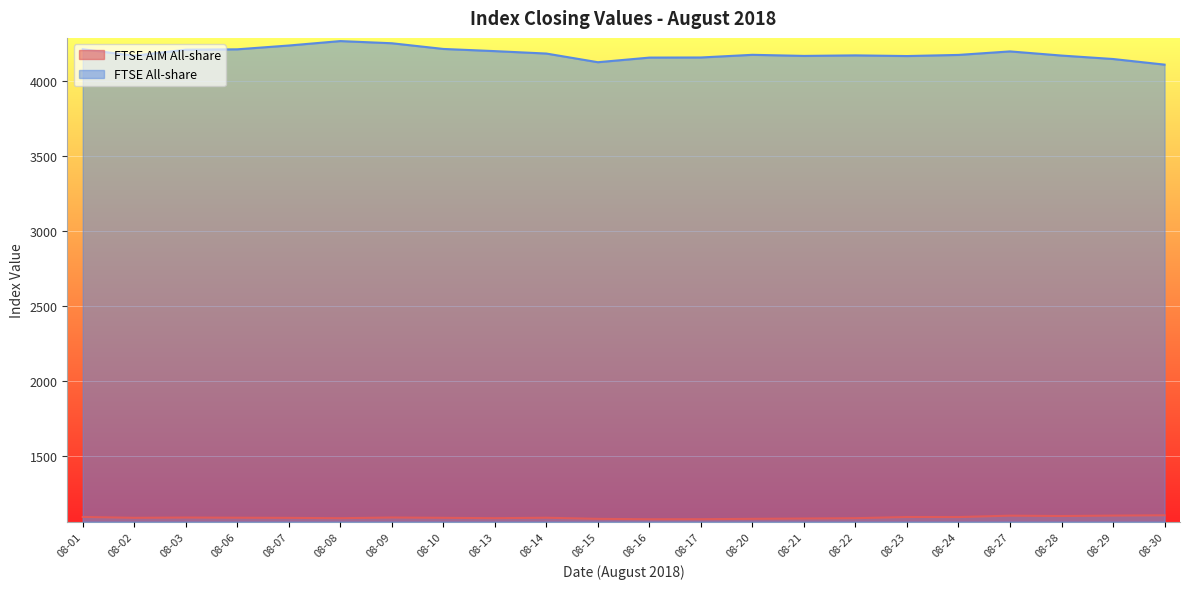

Is it true that FTSE AIM All-share equals 1946.1 at 08-27?

False